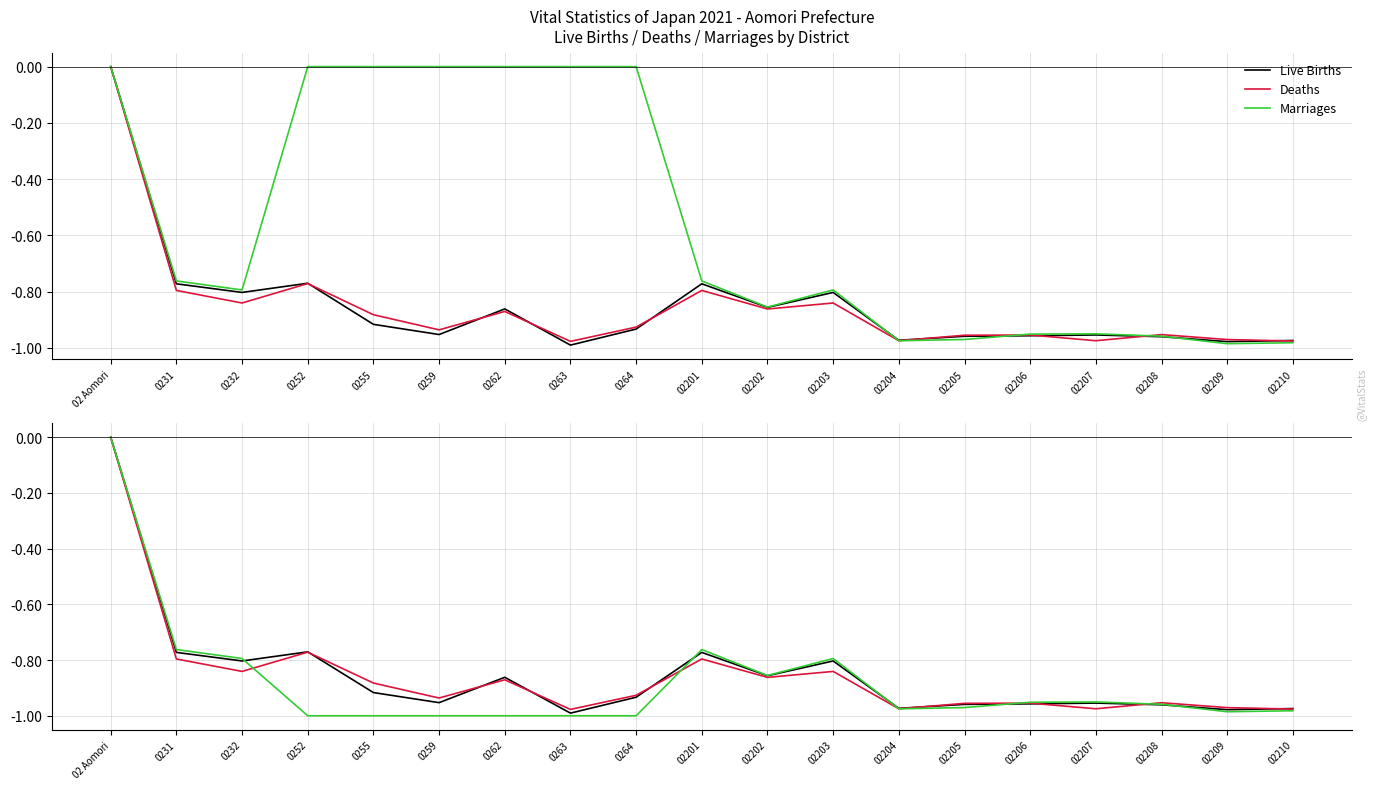

How many lines are shown in the chart?

3